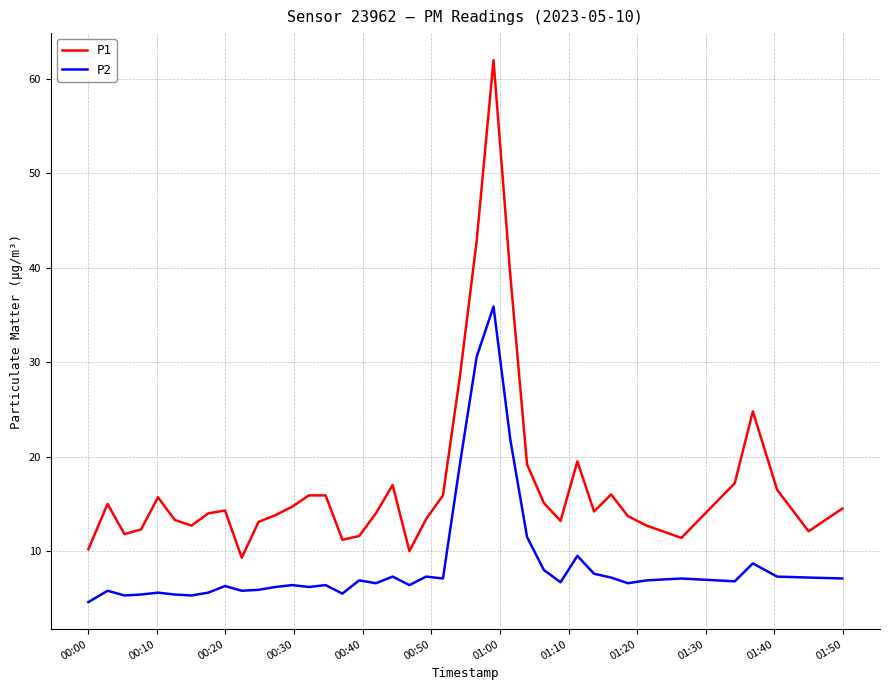

At how many categories does at least one series exceed 44?

1